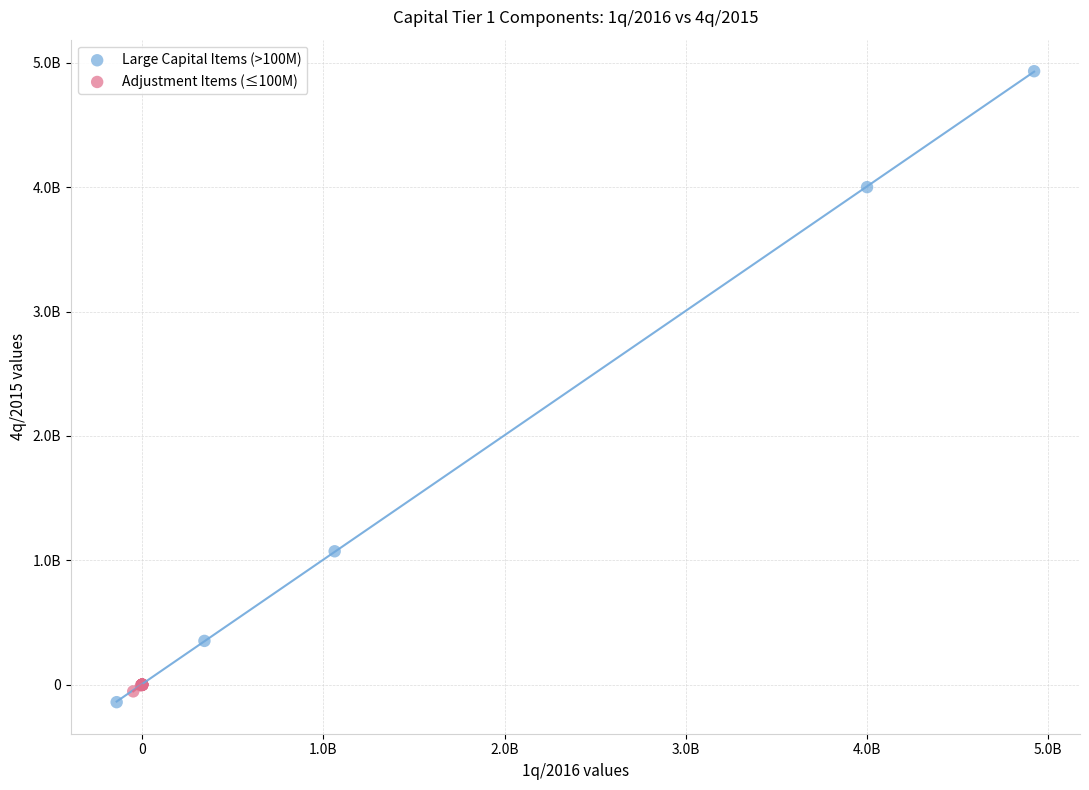

Which series reaches the maximum Y coordinate?

Large Capital Items (>100M)